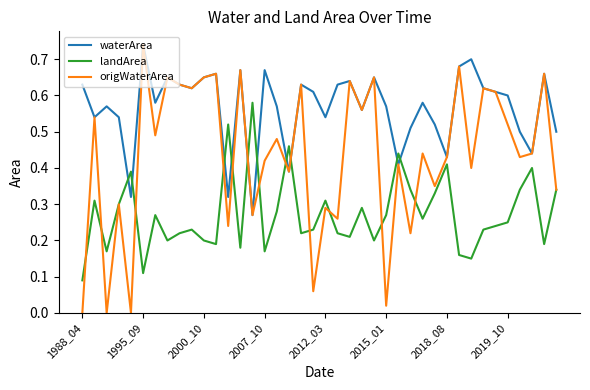

How many intersections are there between waterArea and landArea?

10